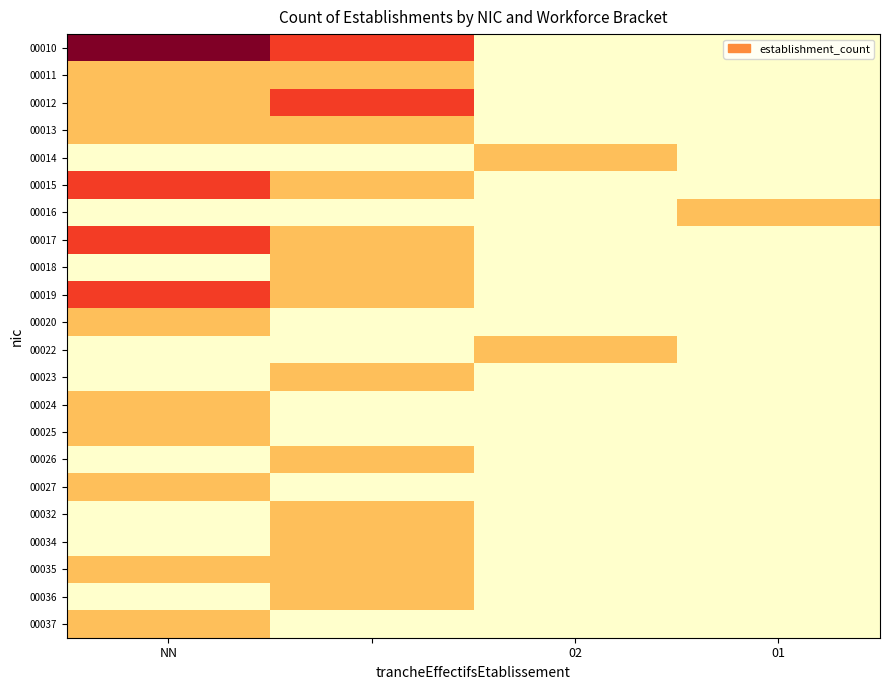

How many categories are shown in the chart?

4